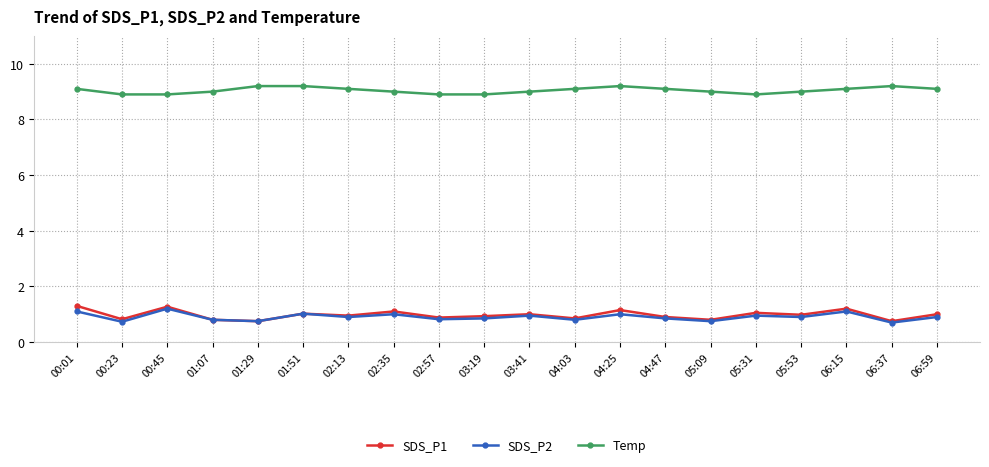

Does the chart display data point markers on the line(s)?

Yes